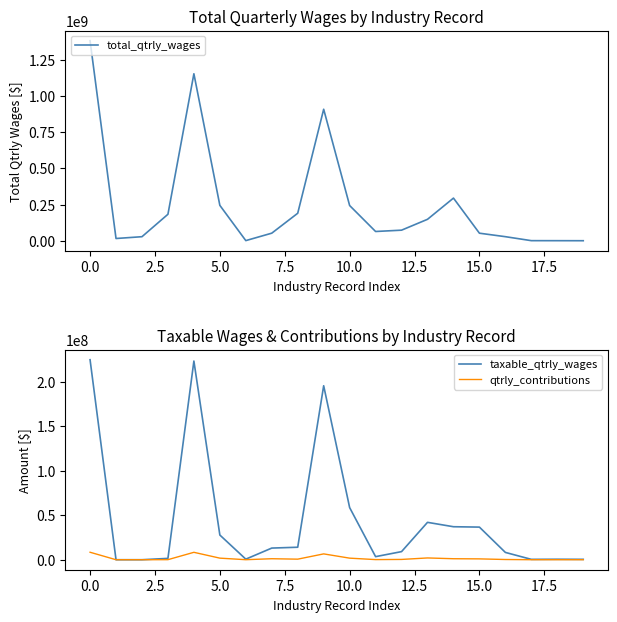

Reading right to left, transcribe all the data shown in this chart.

total_qtrly_wages: 816830	1085848	1252199	28667054	52726866	294755585	148493421	73577979	64483542	243588561	907545207	190294751	52865867	1595733	244756351	1152301558	183210653	28557578	16116988	1380186777
taxable_qtrly_wages: 430908	526889	407338	8205349	36657808	37083522	42008362	9101316	3460942	58606857	195531494	14036825	13088907	635238	27760970	223292464	1493152	0	0	224785616
qtrly_contributions: 16918	18255	14752	244353	949021	1118401	1992108	326704	138841	1767990	6552170	631678	1121384	26179	1779241	8331411	69405	0	0	8400816